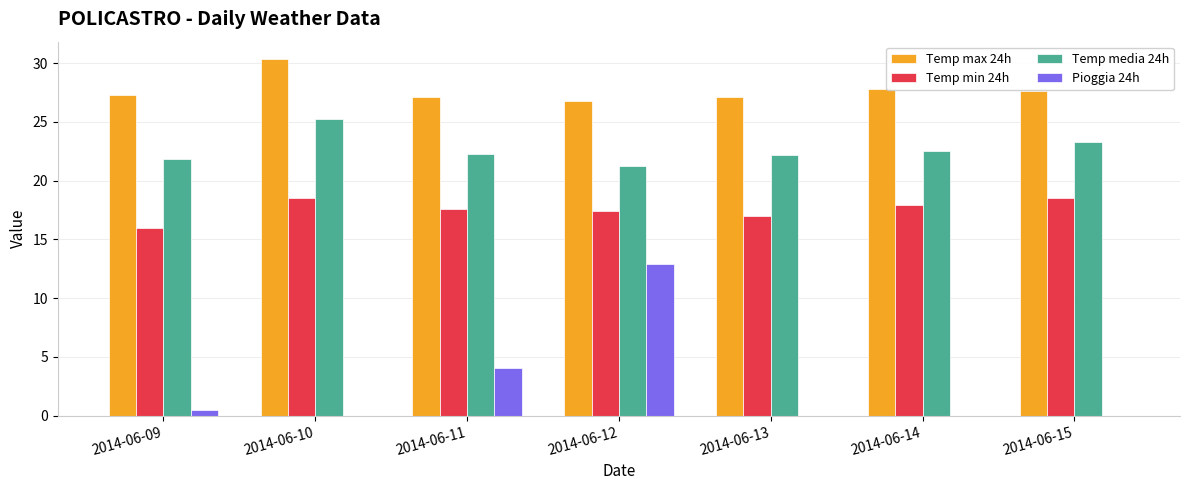

How many groups of bars are there?

7